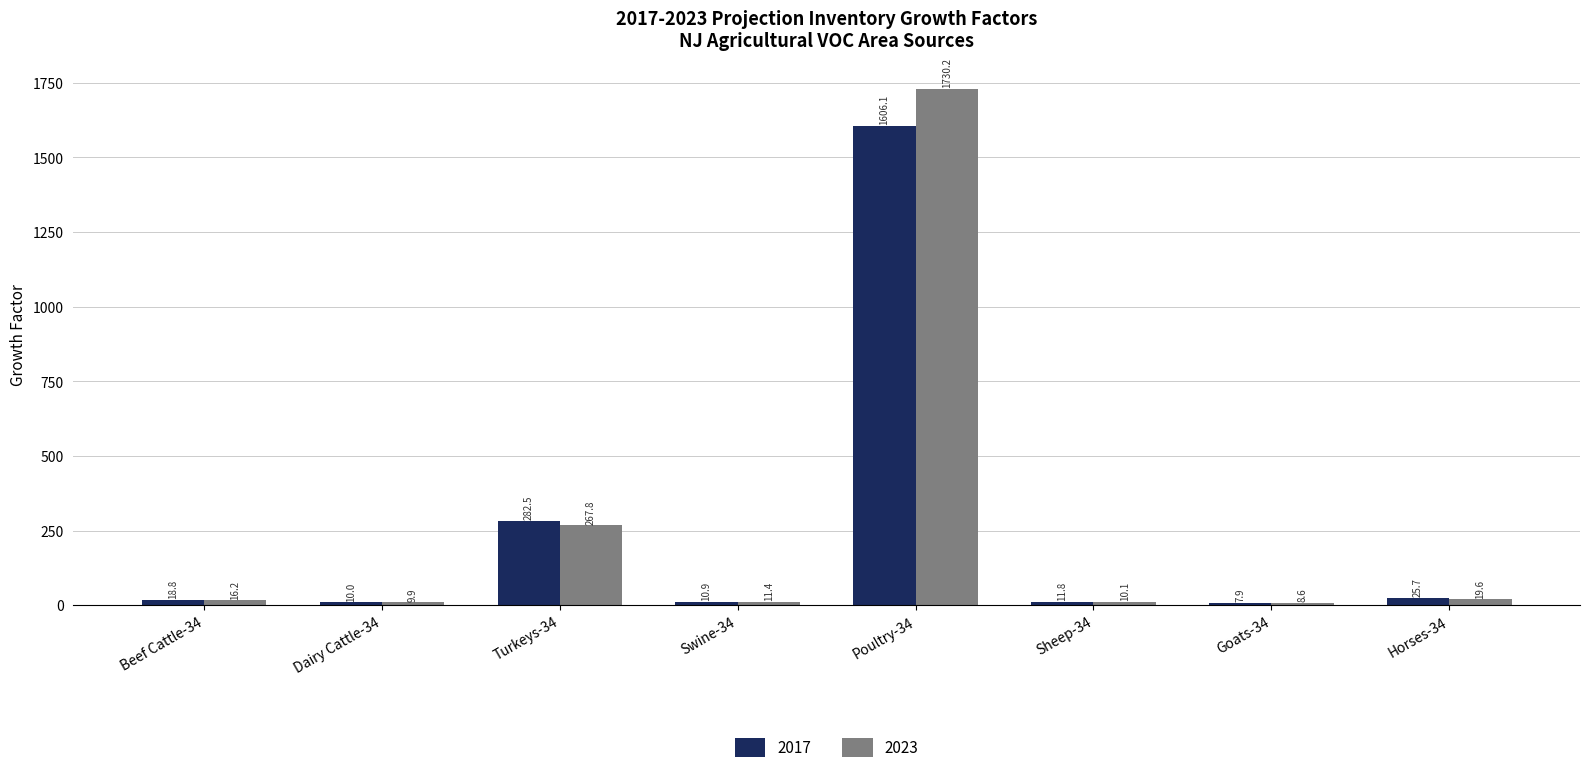

What value does the 2023 series have at Horses-34?

19.6